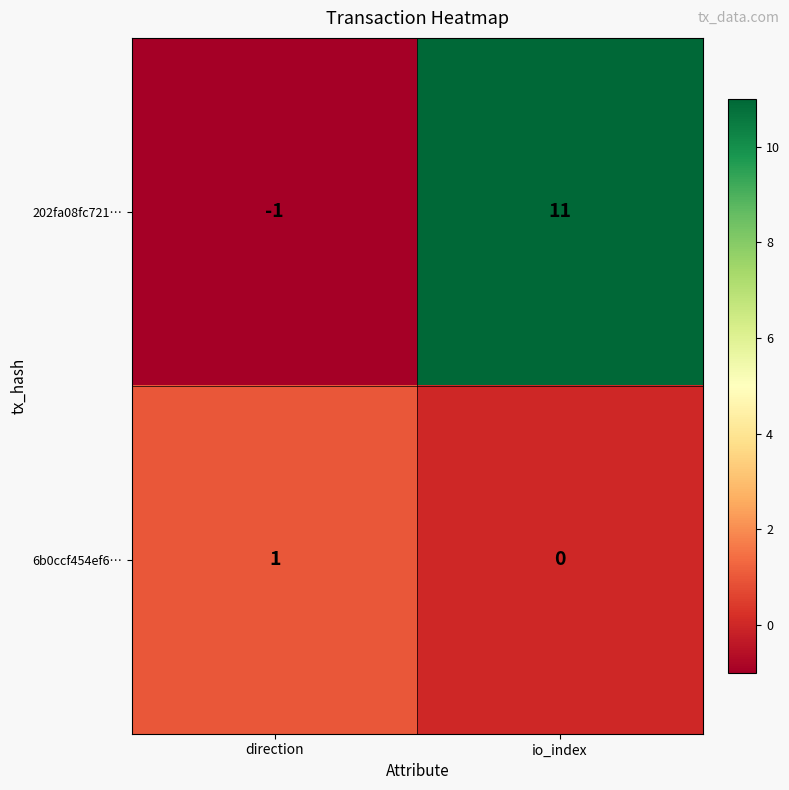

True or false: 202fa08fc721… has a value of 7 at io_index.

False